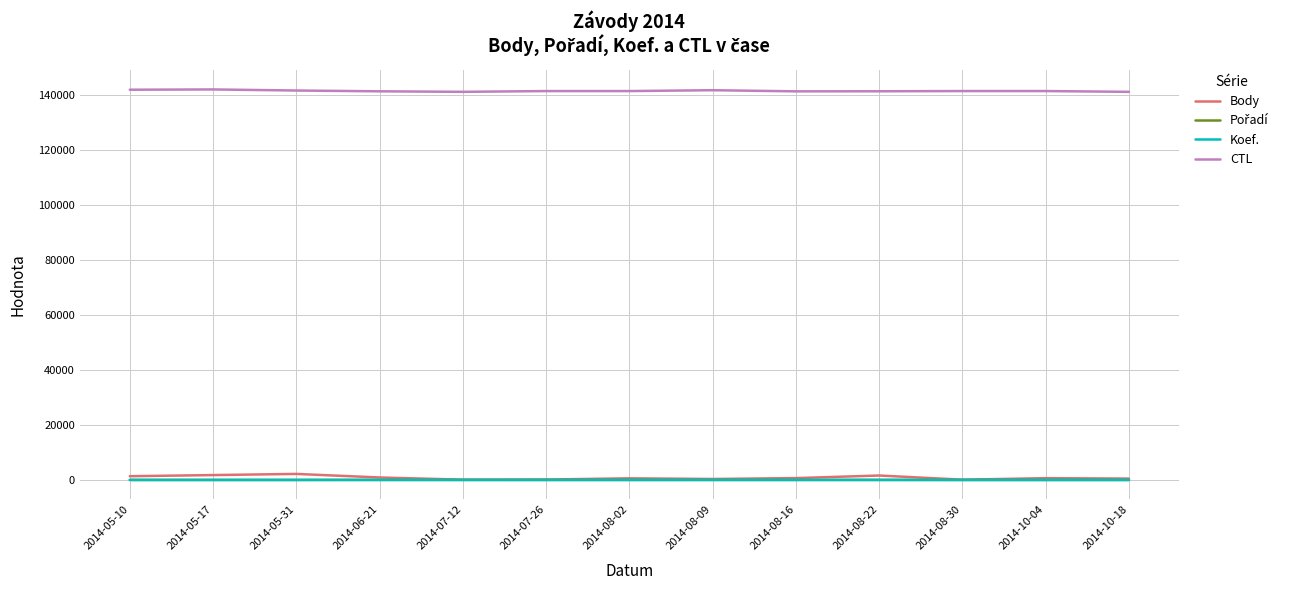

Which series has the largest total across all categories?

CTL